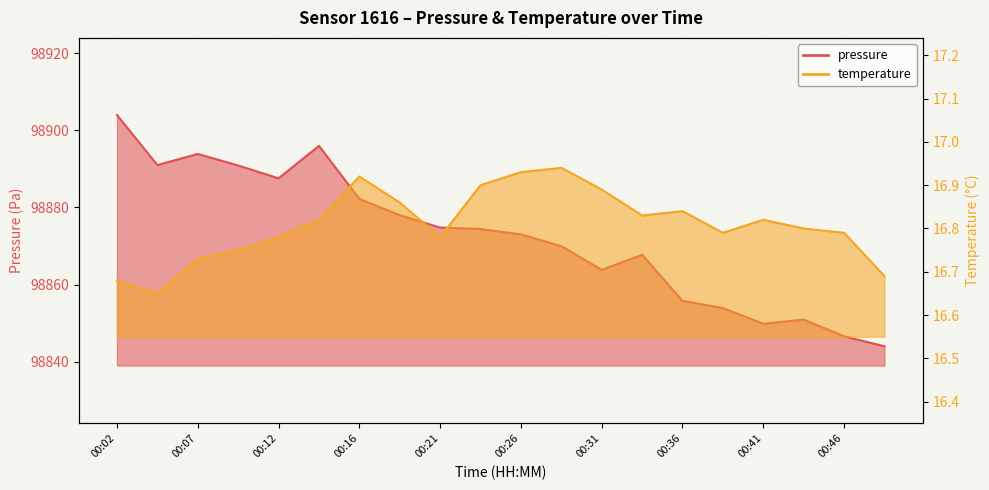

Where does the pressure series first go above 98874?

00:02